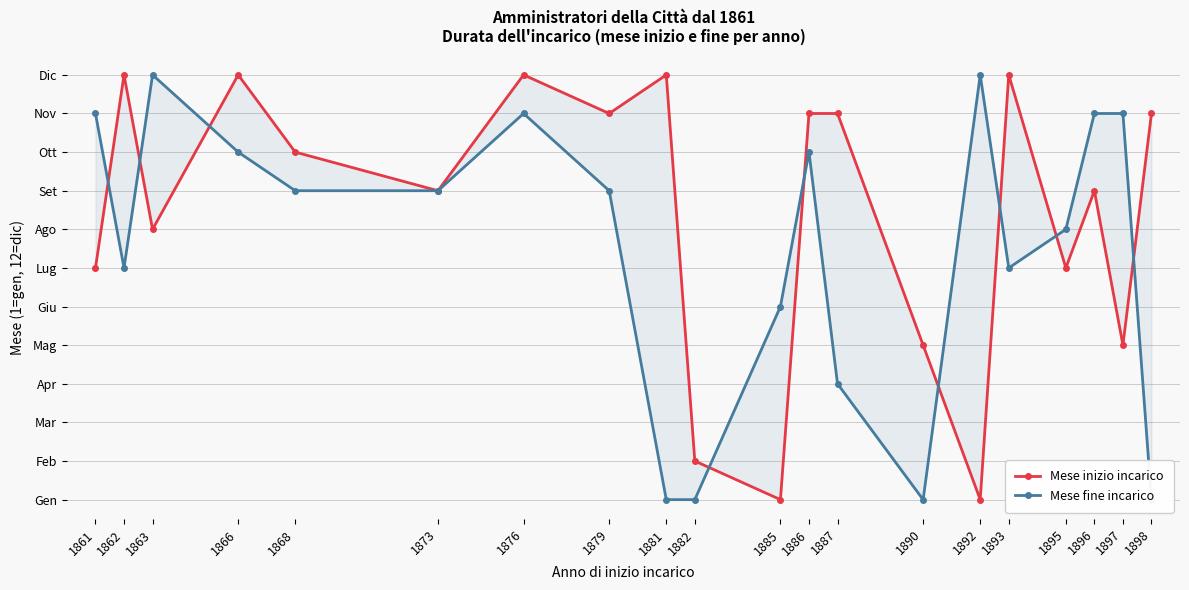

What is the minimum value for Mese inizio incarico?

1